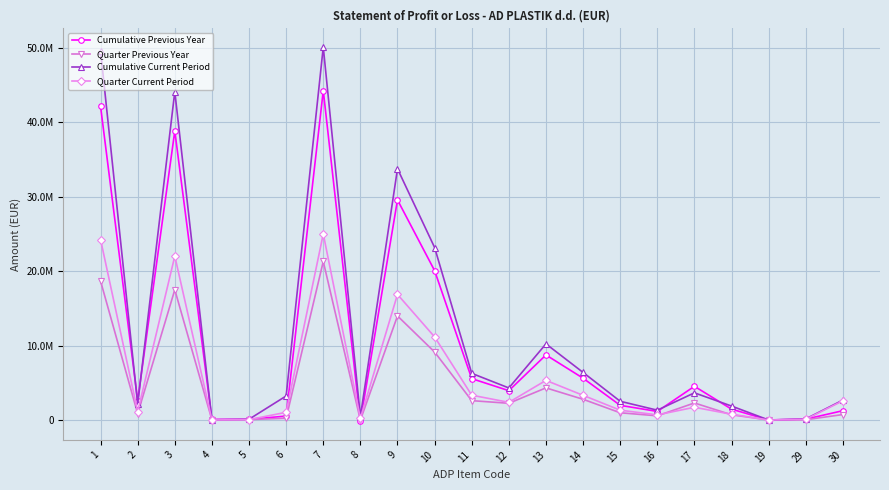

How many interior local valleys does the Cumulative Previous Year series have?

6